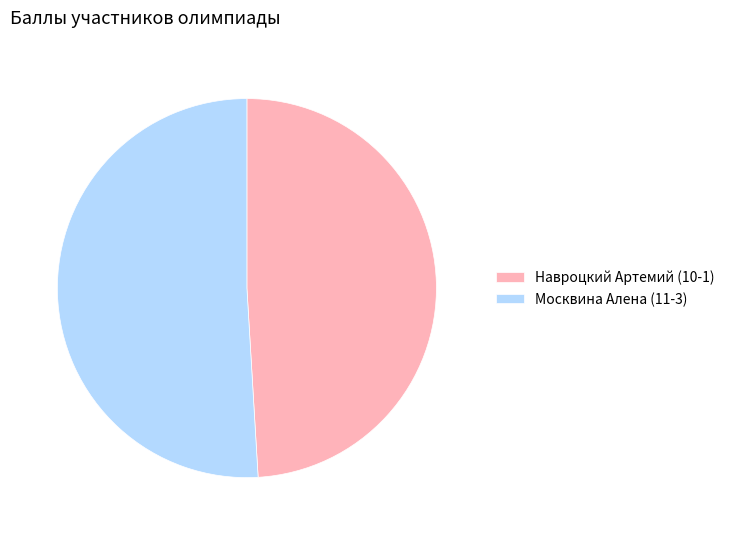

Rank the categories by value from lowest to highest.

Навроцкий Артемий (10-1), Москвина Алена (11-3)